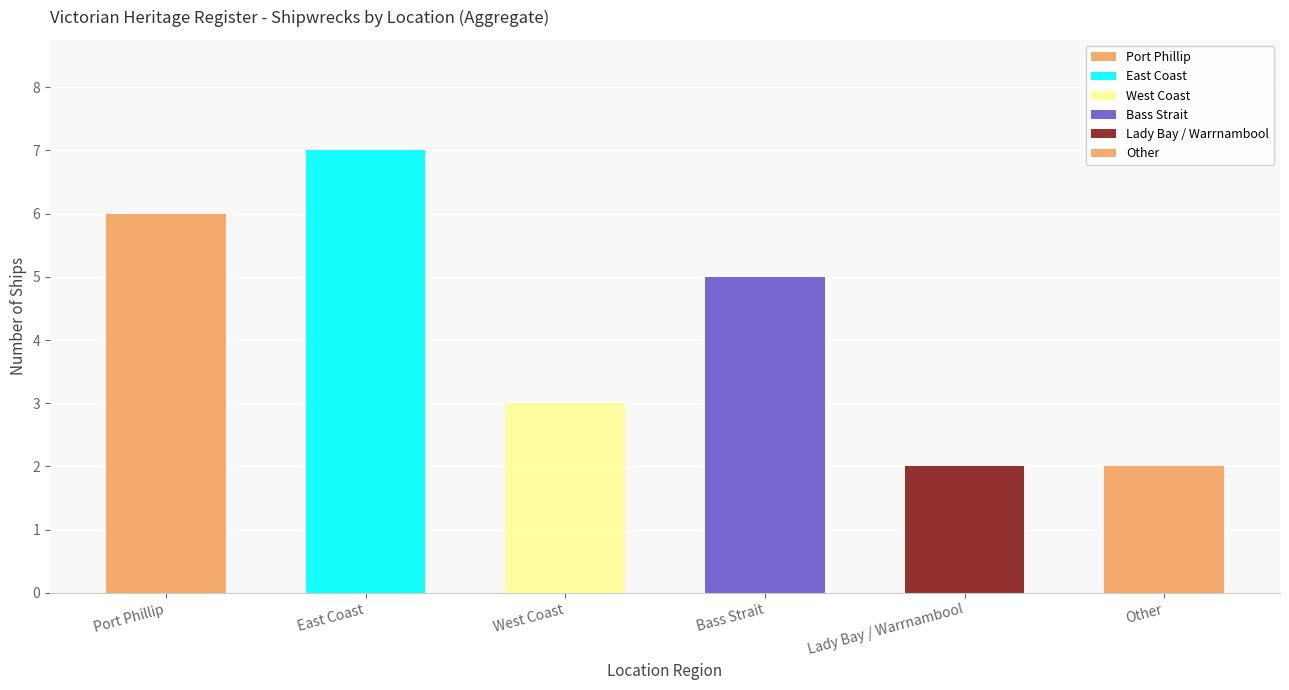

How many categories are shown in the chart?

6